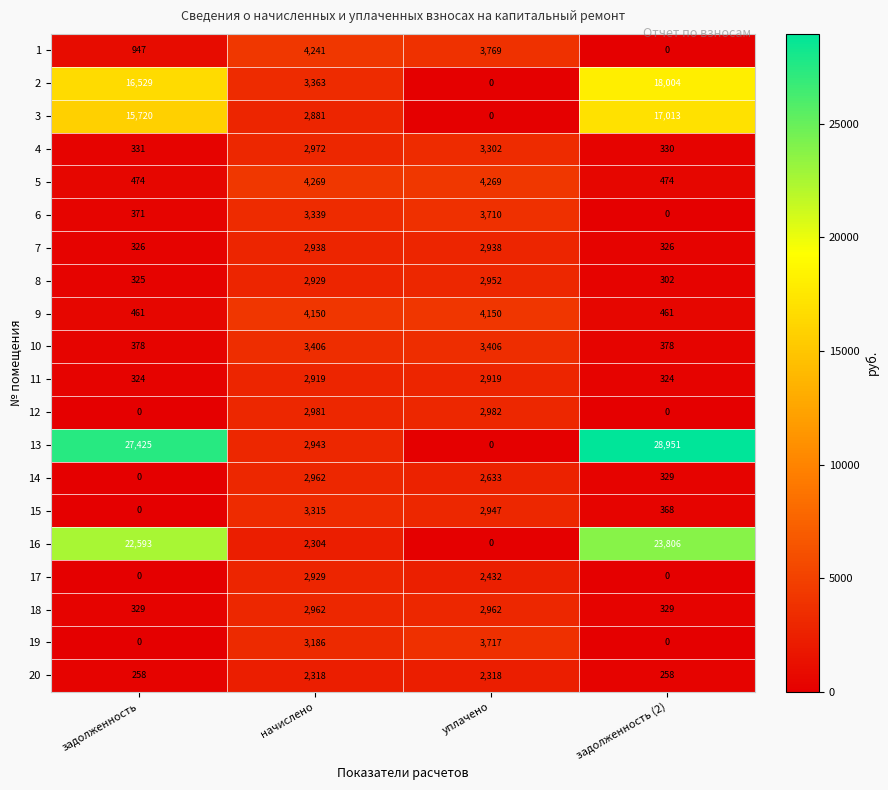

What is the total value across all series at задолженность (2)?

91653